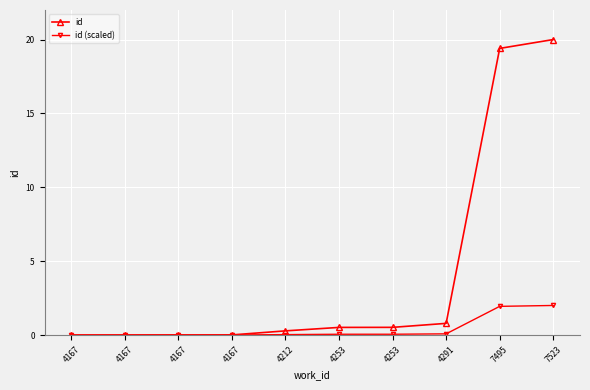

How many lines are shown in the chart?

2